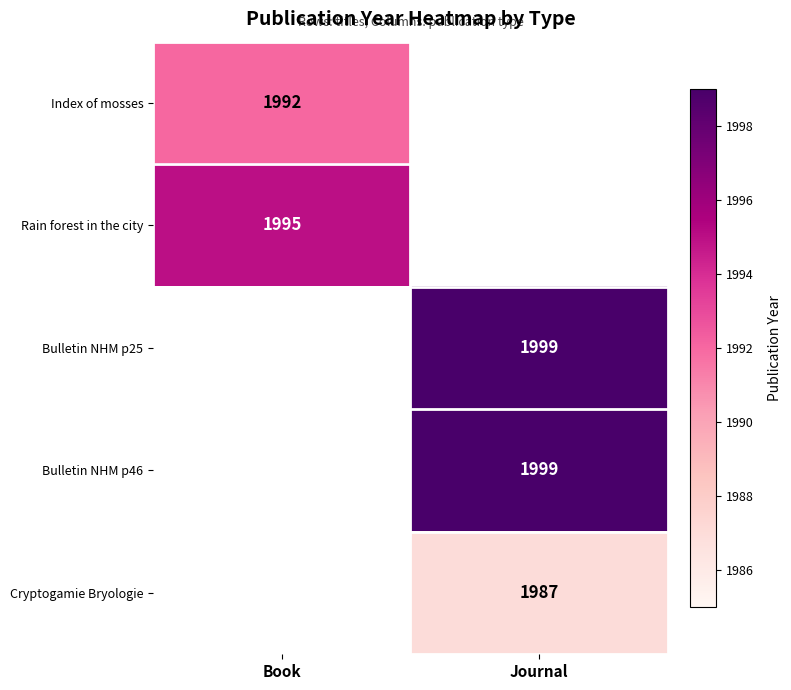

True or false: Cryptogamie Bryologie has a value of 1987 at Journal.

True